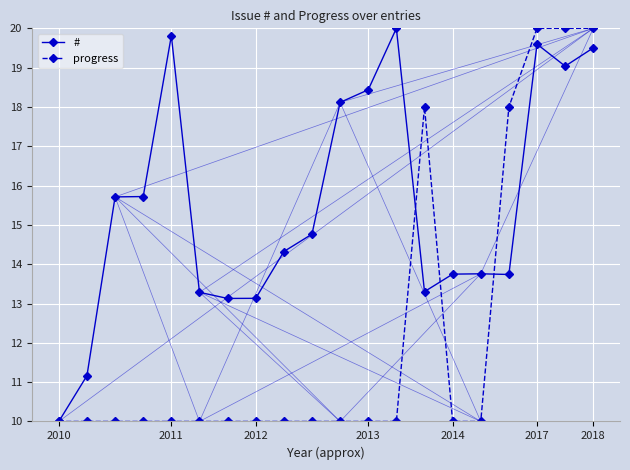

In #, how many points are lower than both neighbors (excluding endpoints)?

4